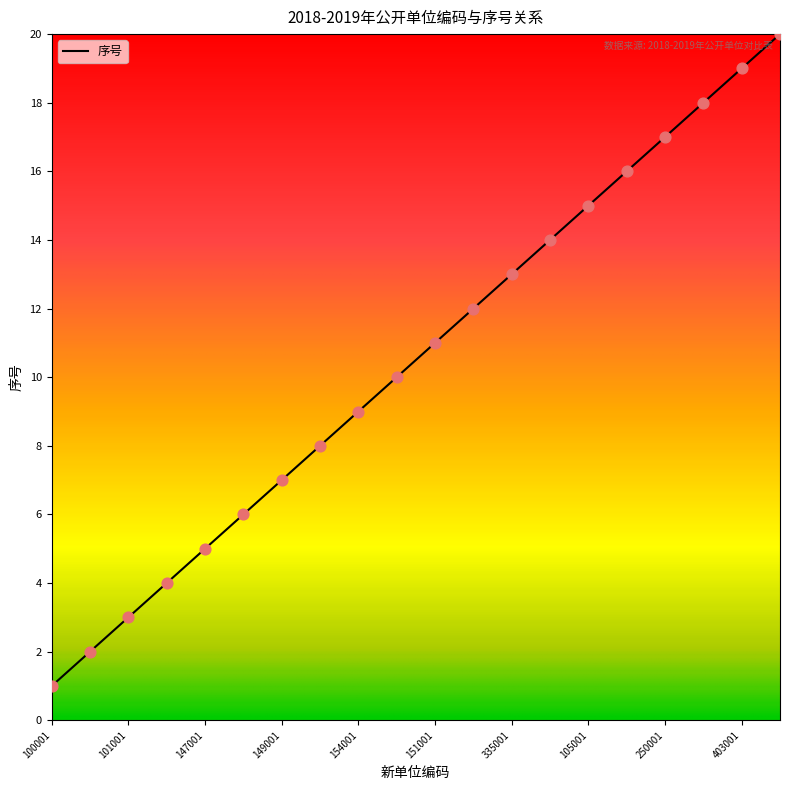

What is the difference between the maximum and minimum values?

19